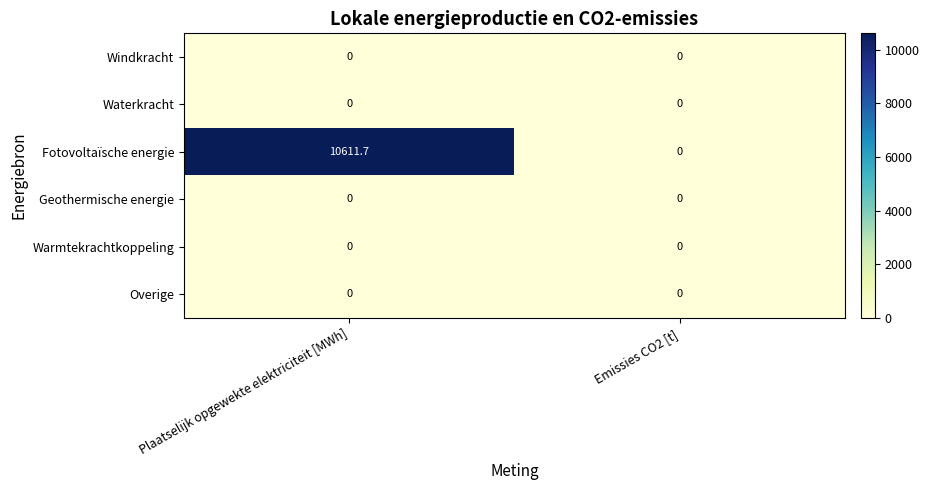

What is the greatest value displayed?

10611.7